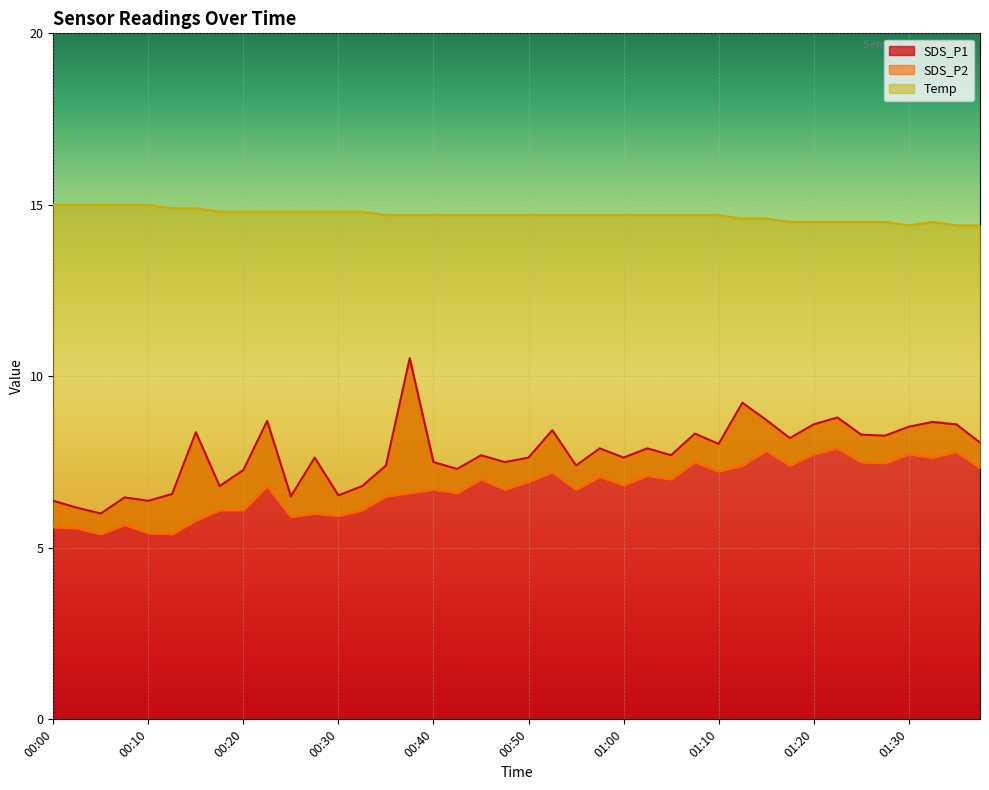

Reading left to right, what are all the values shown in this chart?

SDS_P1: 6.4	6.2	6.0	6.5	6.4	6.6	8.4	6.8	7.3	8.7	6.5	7.6	6.5	6.8	7.4	10.5	7.5	7.3	7.7	7.5	7.6	8.4	7.4	7.9	7.6	7.9	7.7	8.3	8.0	9.2	8.7	8.2	8.6	8.8	8.3	8.3	8.5	8.7	8.6	8.1
SDS_P2: 5.6	5.6	5.4	5.7	5.4	5.4	5.8	6.1	6.1	6.8	5.9	6.0	5.9	6.1	6.5	6.6	6.7	6.6	7.0	6.7	6.9	7.2	6.7	7.1	6.8	7.1	7.0	7.5	7.2	7.4	7.8	7.4	7.7	7.9	7.5	7.5	7.7	7.6	7.8	7.3
Temp: 15.0	15.0	15.0	15.0	15.0	14.9	14.9	14.8	14.8	14.8	14.8	14.8	14.8	14.8	14.7	14.7	14.7	14.7	14.7	14.7	14.7	14.7	14.7	14.7	14.7	14.7	14.7	14.7	14.7	14.6	14.6	14.5	14.5	14.5	14.5	14.5	14.4	14.5	14.4	14.4